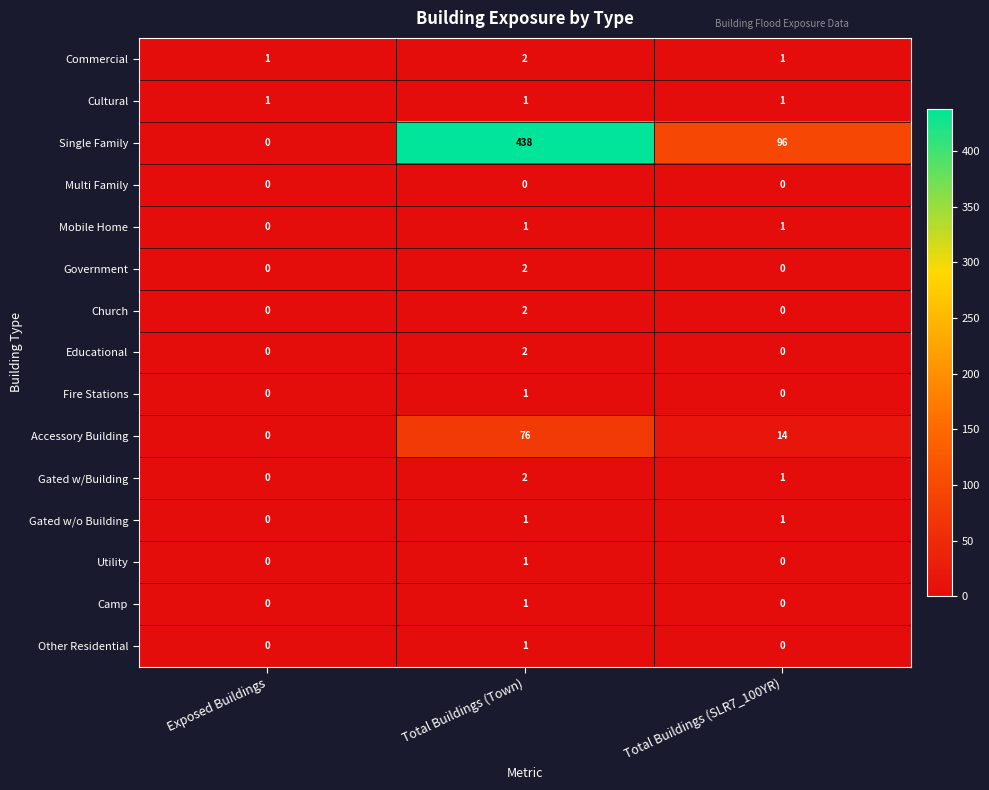

The Mobile Home series shows 1 at Total Buildings (SLR7_100YR). True or false?

True